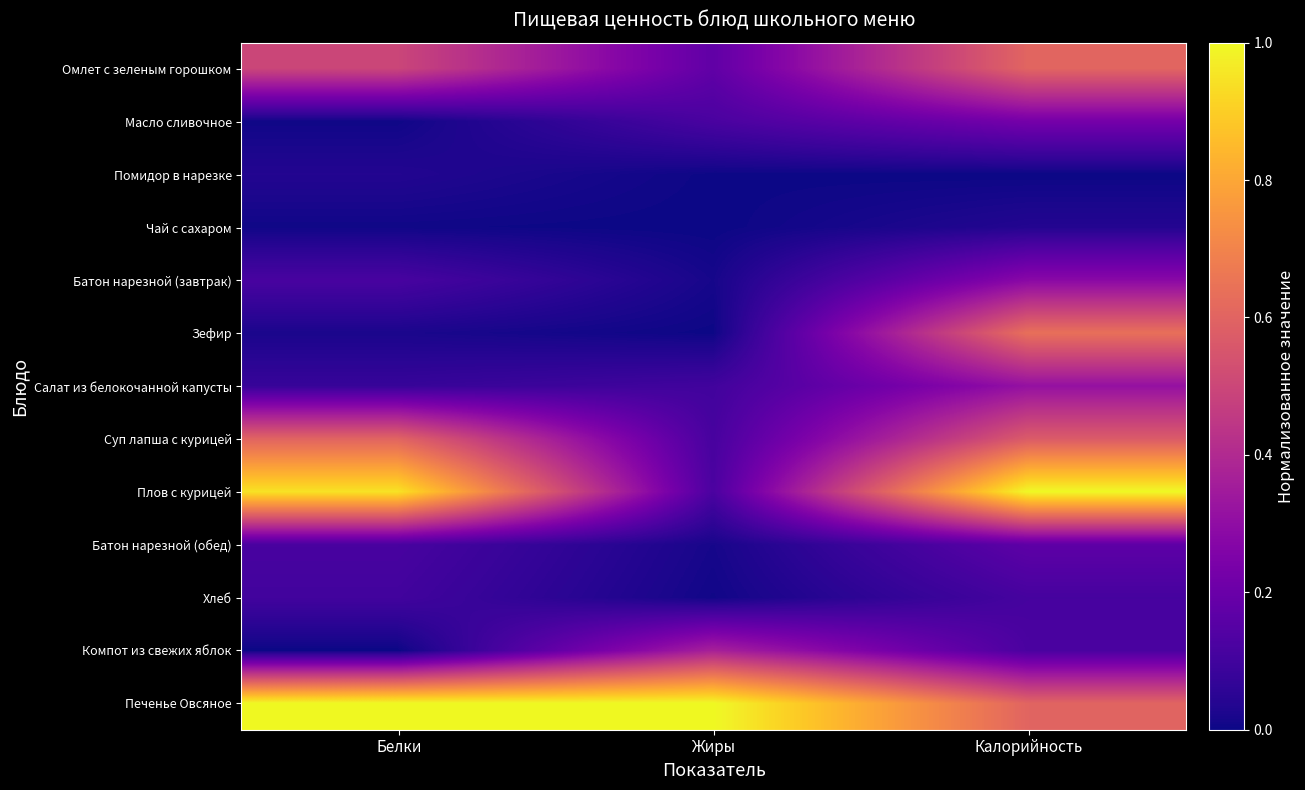

Which category has the highest value across all series?

Калорийность